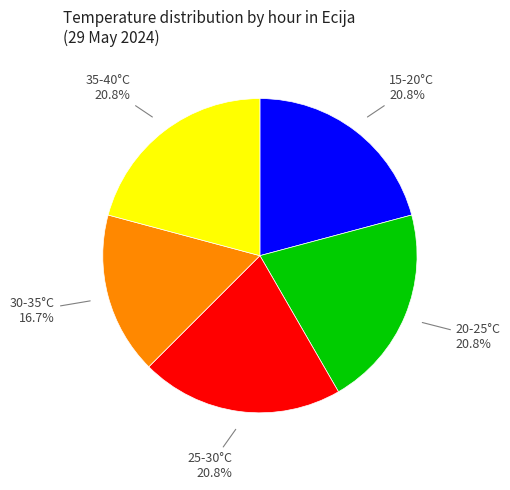

Is 30-35°C the majority of the pie?

No